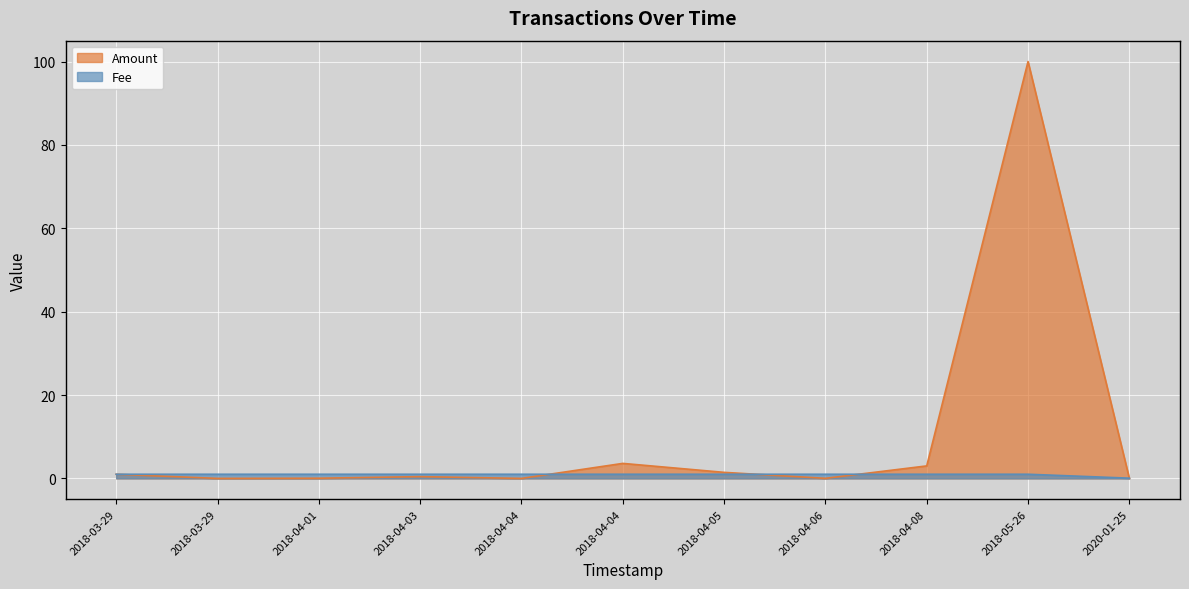

What is the label of the 7th point from the left?

2018-04-05